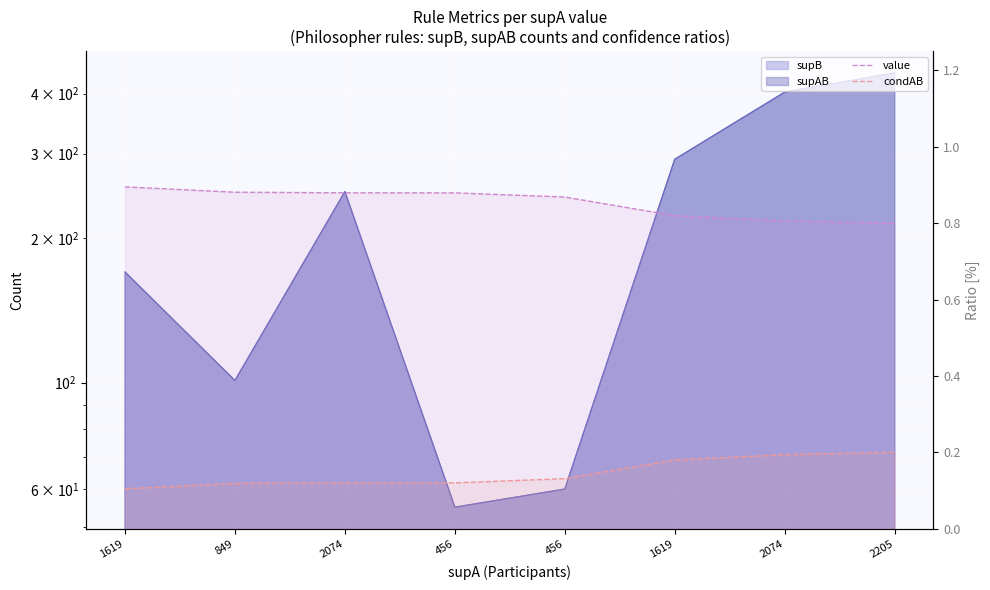

List the labels in order of condAB value, smallest first.

1619, 849, 2074, 456, 456, 1619, 2074, 2205